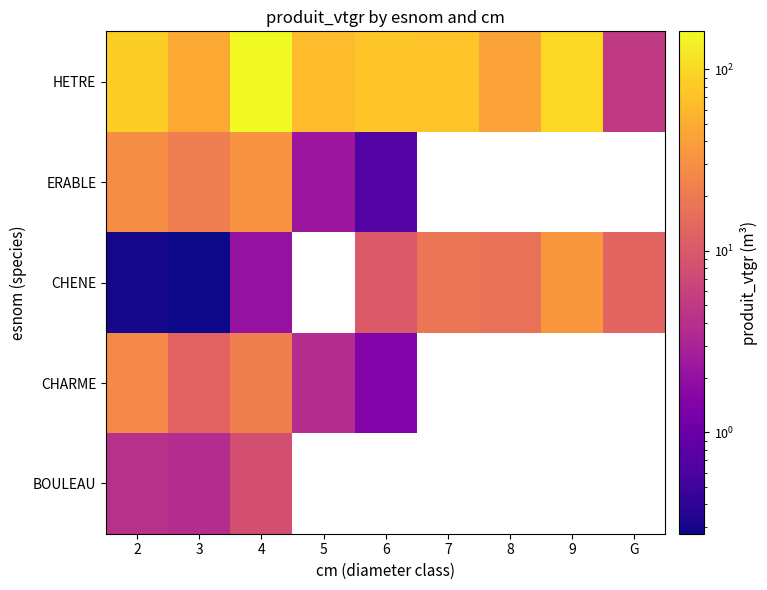

Count the number of categories in the chart.

9